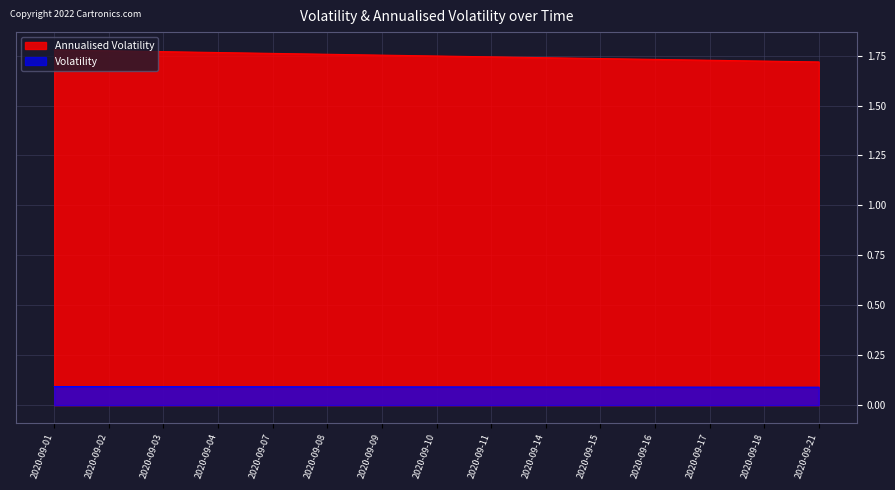

What is the average value of the Annualised Volatility series?

1.7